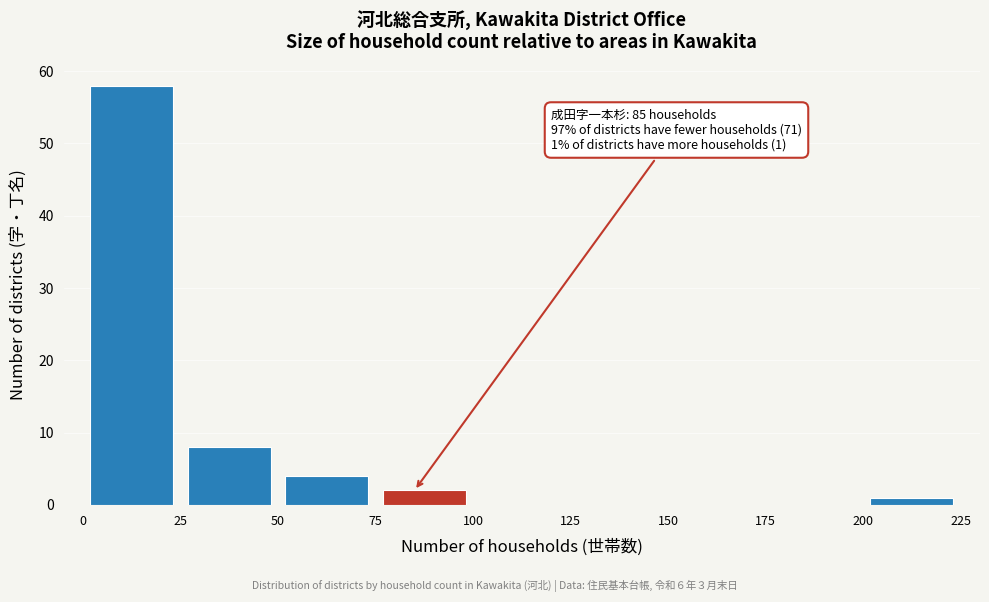

Which range on the x-axis has the tallest bar?

0 to 25